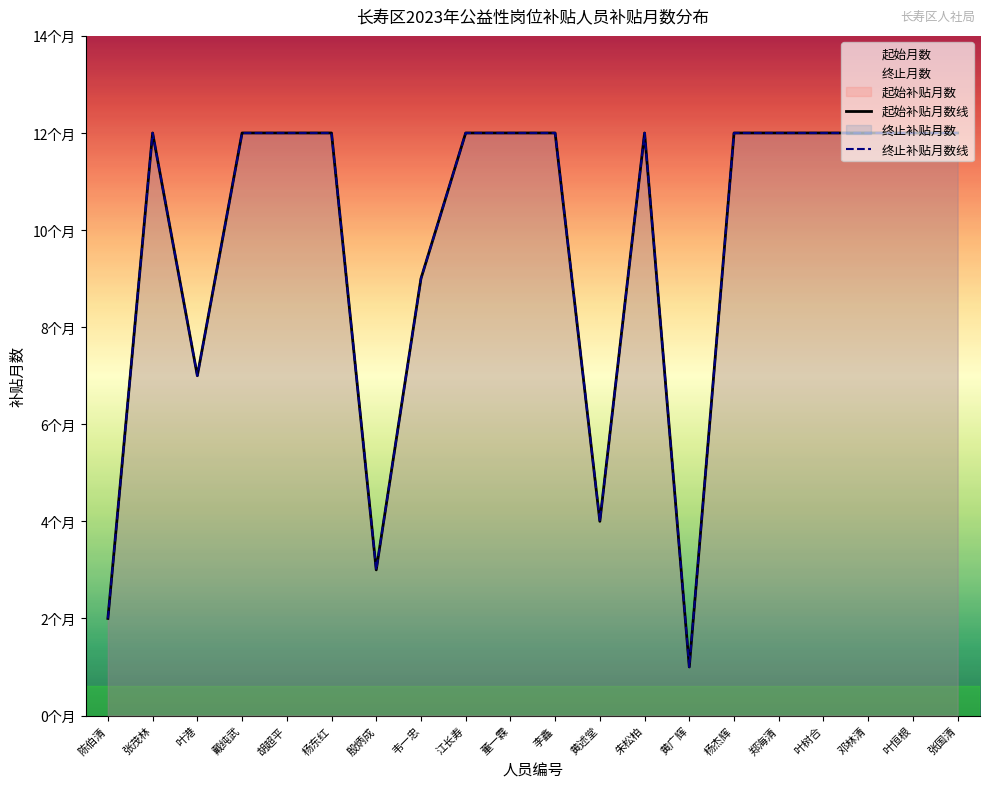

Read the 终止补贴月数线 value at 韦一忠.

9